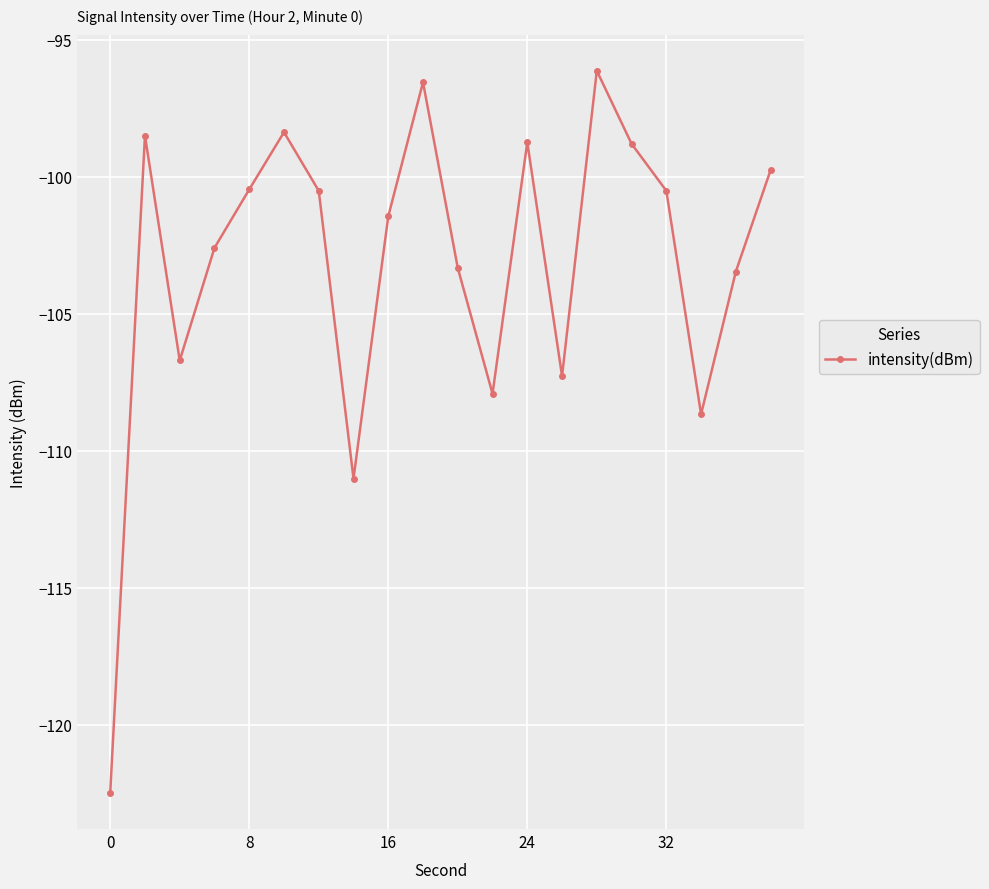

What is the smallest value displayed?

-122.5